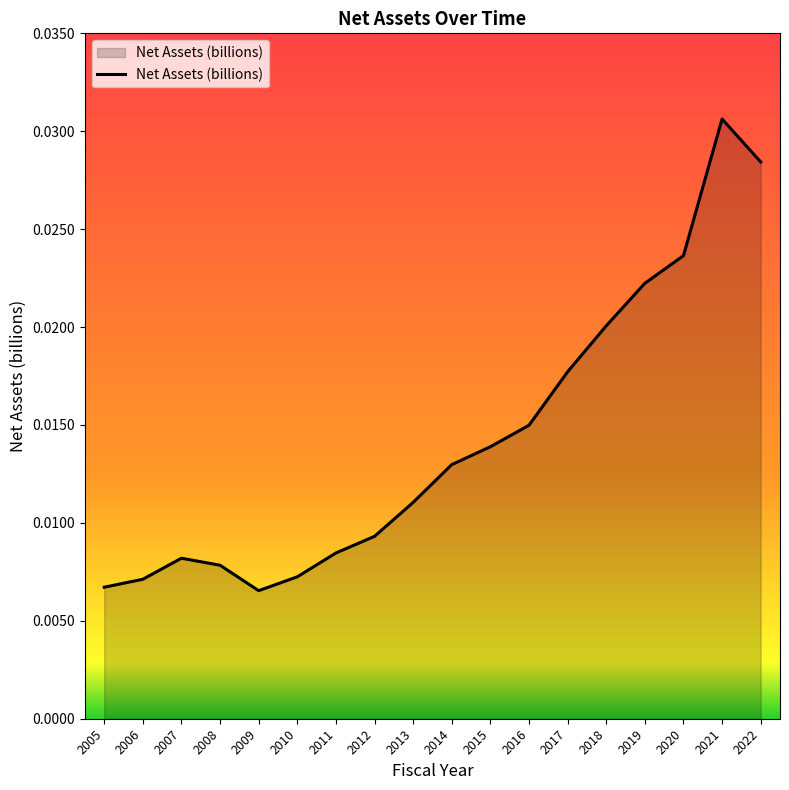

Between 2011 and 2020, which is larger?

2020